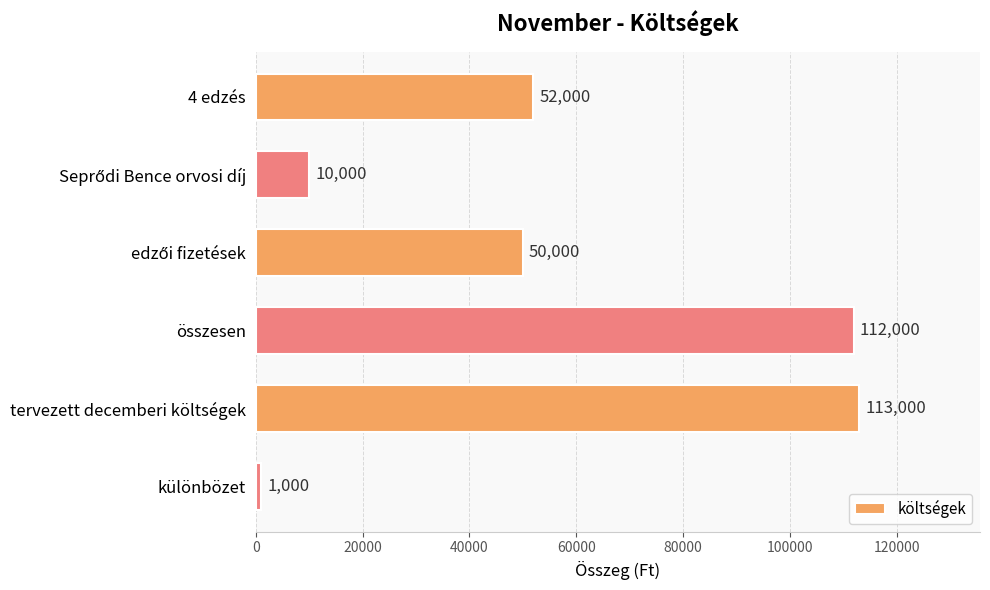

Reading top to bottom, what are all the values shown in this chart?

52000	10000	50000	112000	113000	1000